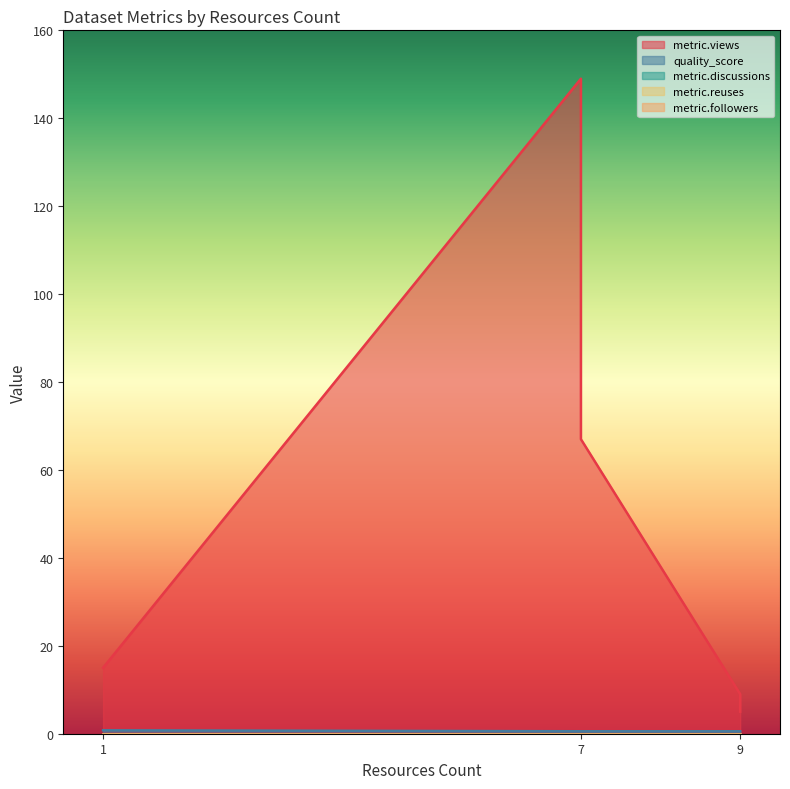

Reading right to left, transcribe all the data shown in this chart.

metric.views: 9=5.0	9=9.0	7=67.0	7=149.0	1=15.0
quality_score: 9=0.6	9=0.6	7=0.6	7=0.6	1=0.8
metric.discussions: 9=0.0	9=0.0	7=0.0	7=0.0	1=0.0
metric.reuses: 9=0.0	9=0.0	7=0.0	7=0.0	1=0.0
metric.followers: 9=0.0	9=0.0	7=0.0	7=0.0	1=0.0